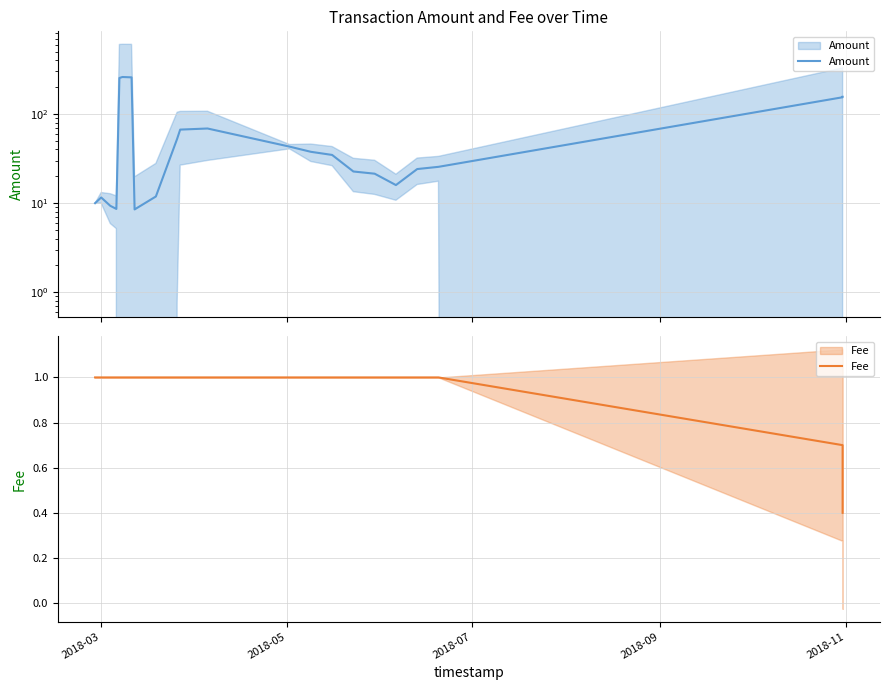

Rank the series at 2018-09 from highest to lowest value.

Amount, Fee